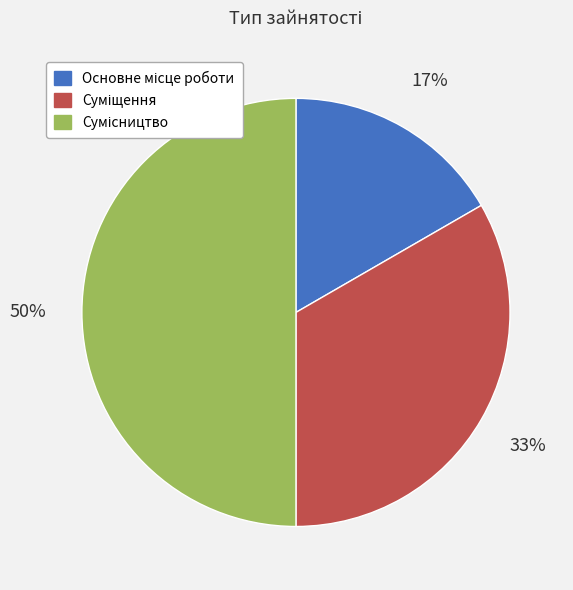

To the nearest percent, what is the average slice percentage?

33%